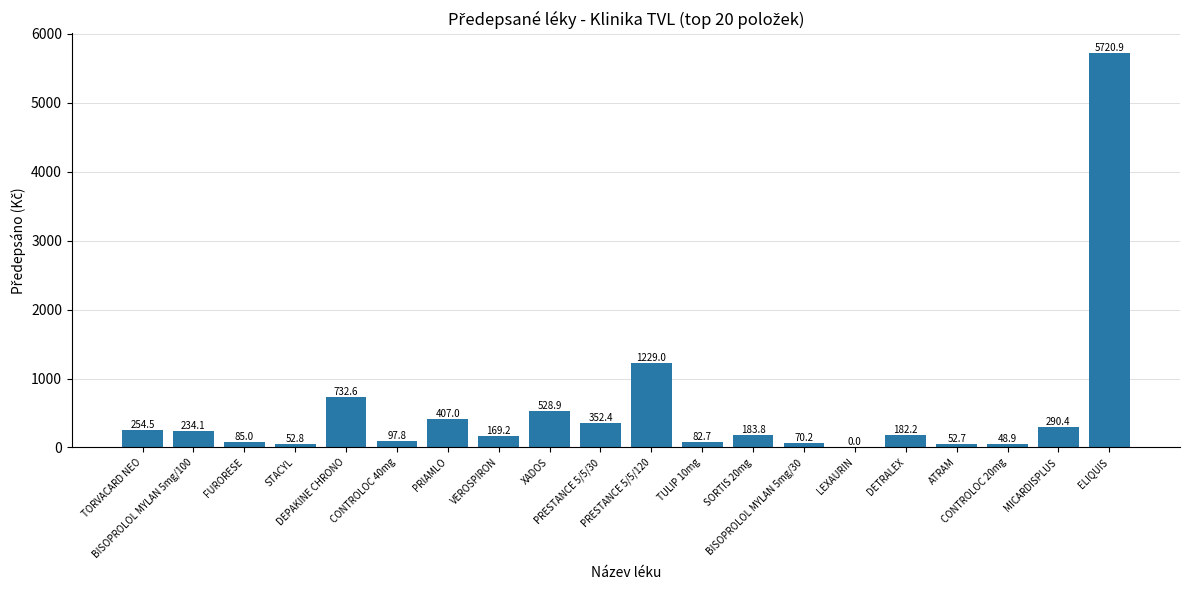

What is the maximum value shown in the chart?

5720.9